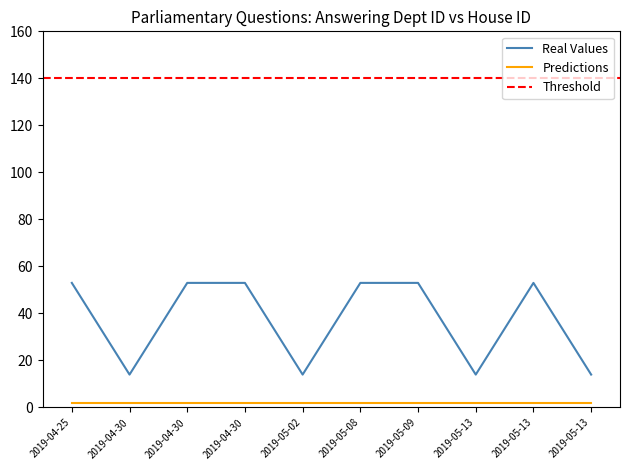

Where is the first local maximum?

2019-05-13